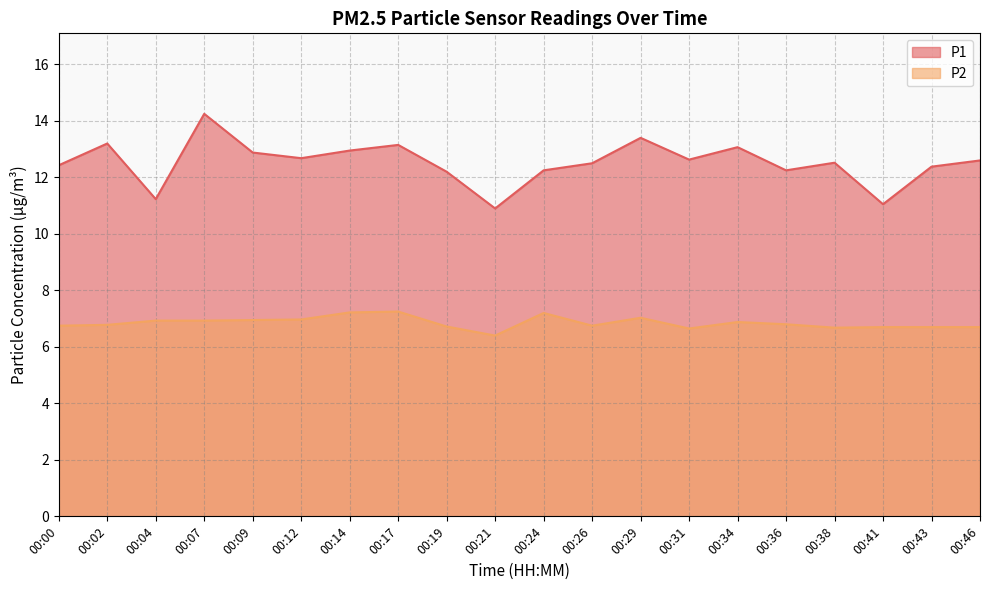

Read the P2 value at 00:09.

7.0